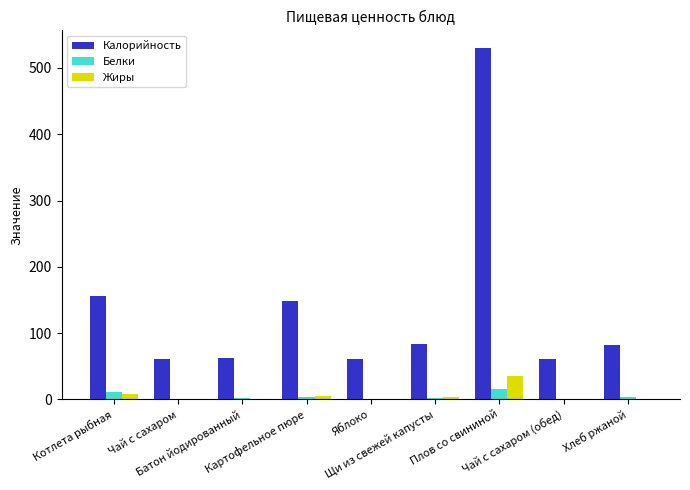

What is the maximum value for Калорийность?

530.0